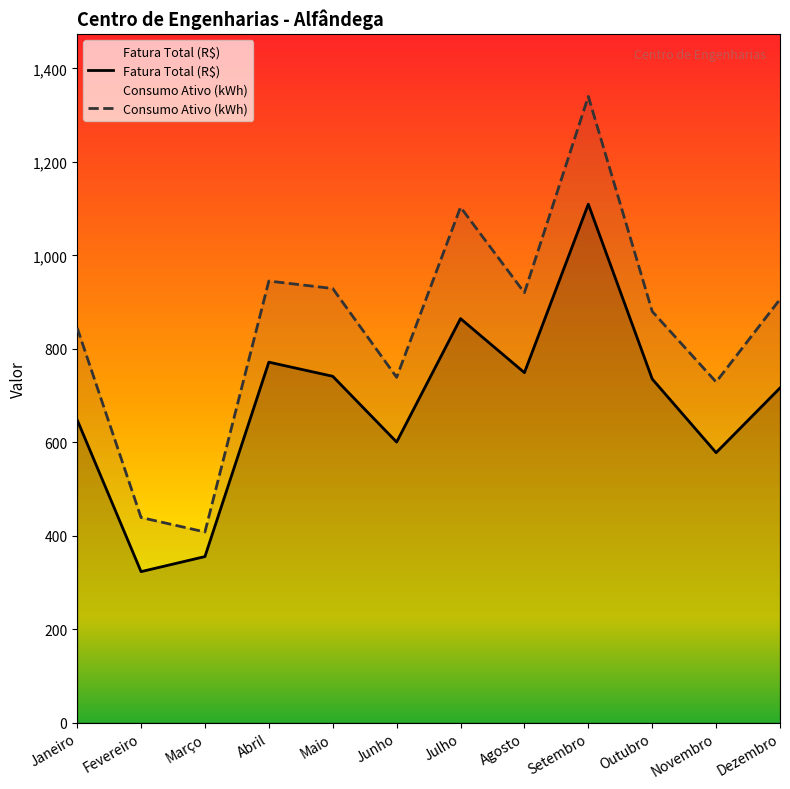

What is the sum of the Fatura Total (R$) values at Setembro and Fevereiro?

1432.7